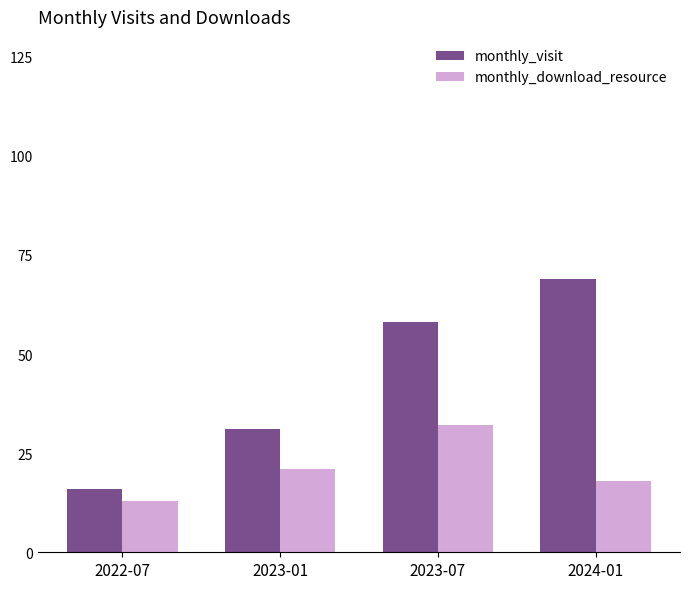

How many bars are there in each group?

2